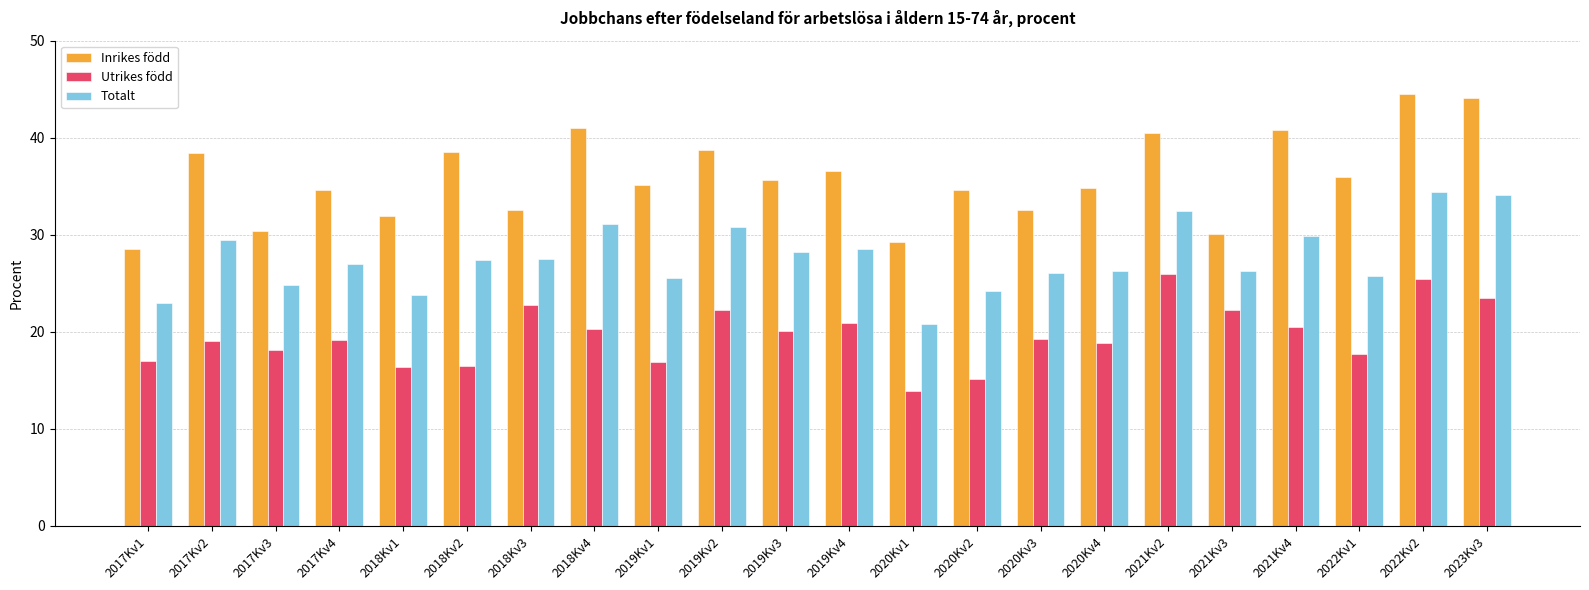

What is the sum of all Utrikes född values?

432.0